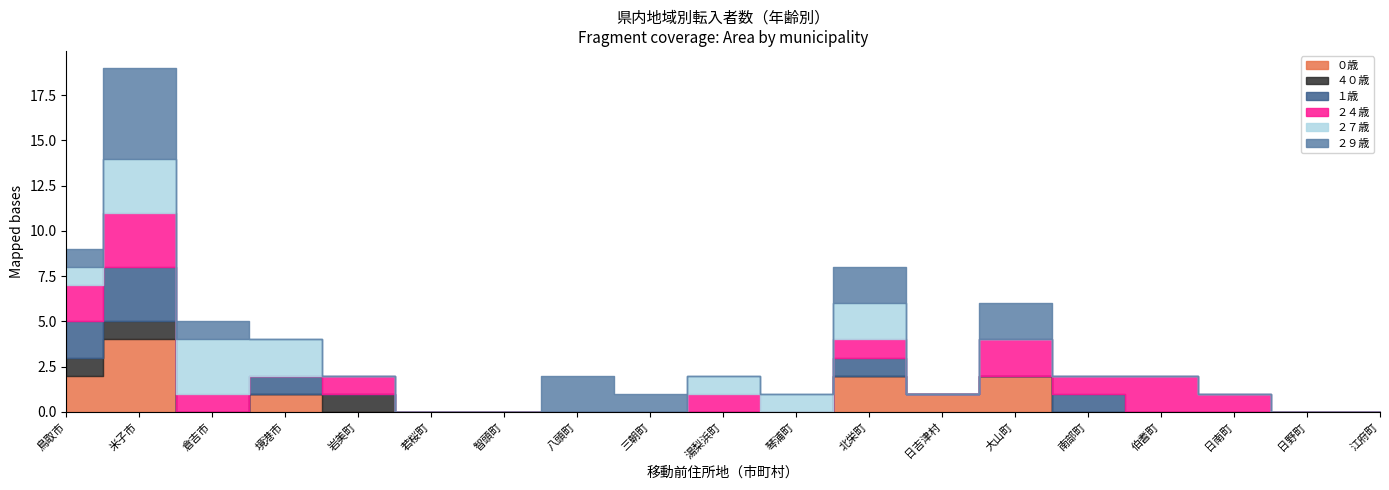

At which label does １歳 reach its minimum?

倉吉市